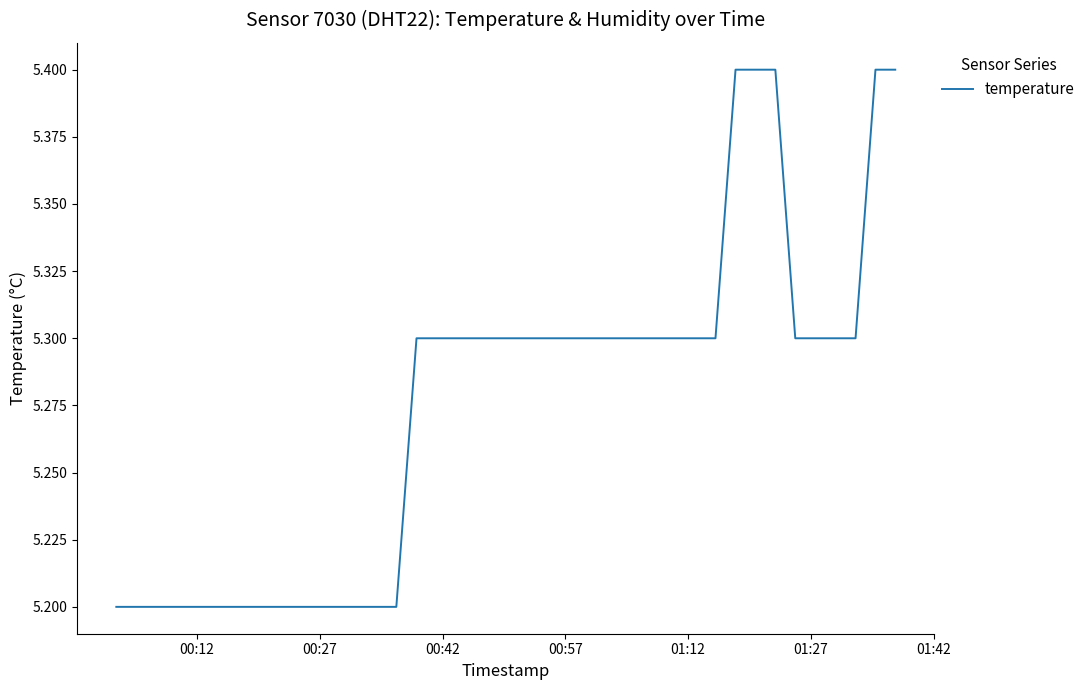

What is the minimum value shown in the chart?

5.2